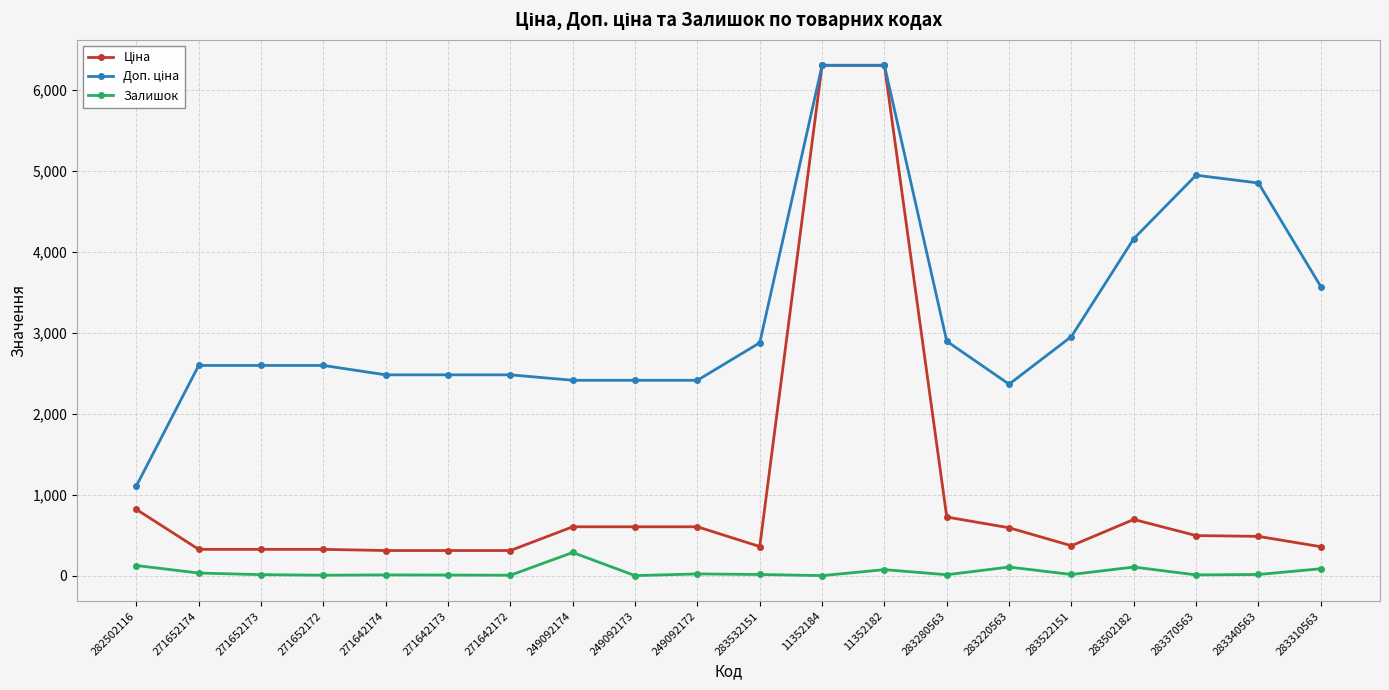

Where does the Залишок series first go above 14?

282502116